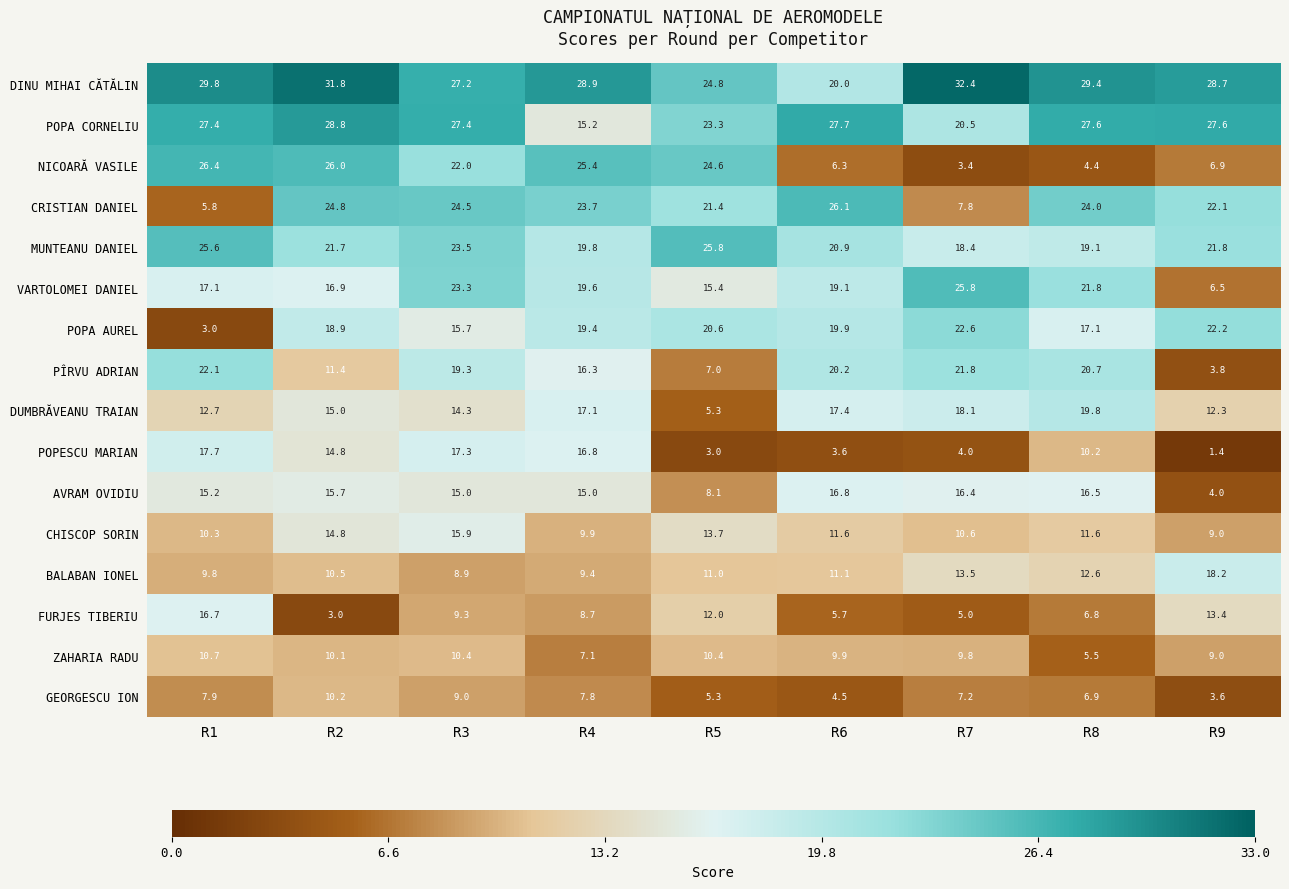

The value of GEORGESCU ION at R7 is 7.2. True or false?

True